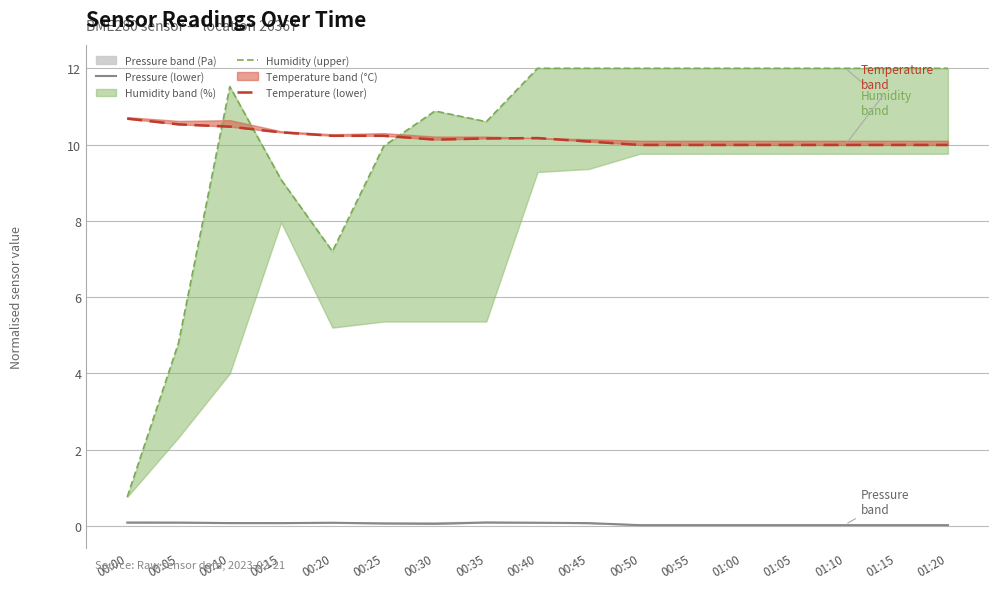

What is the sum of the Pressure (lower) values at 01:05 and 00:40?

0.1